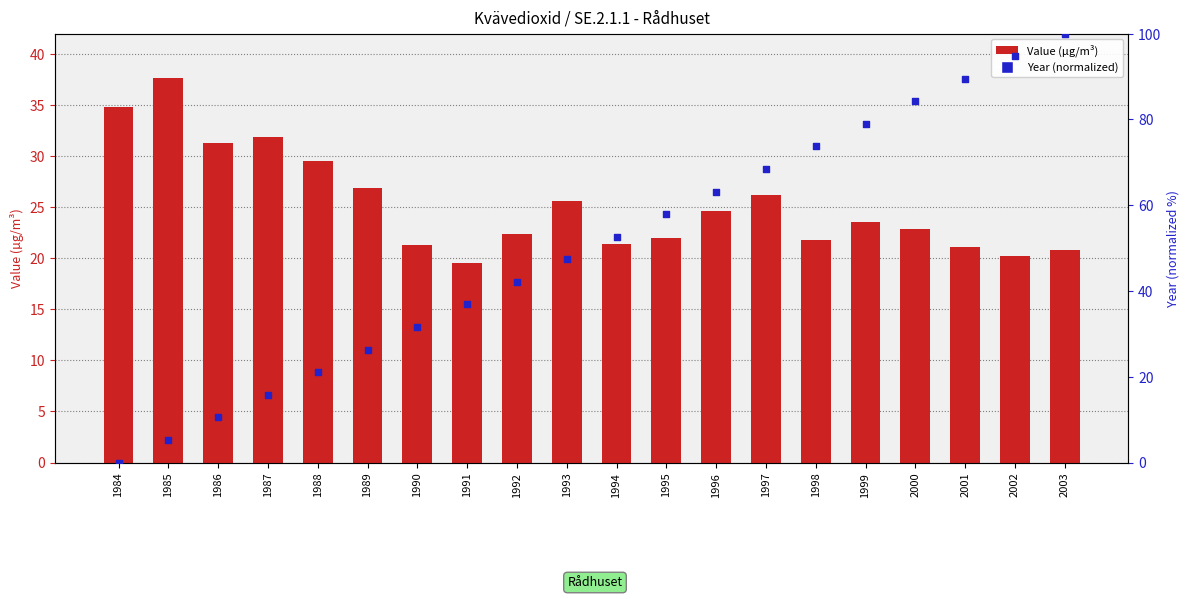

Which series has the largest total across all categories?

Year (normalized)